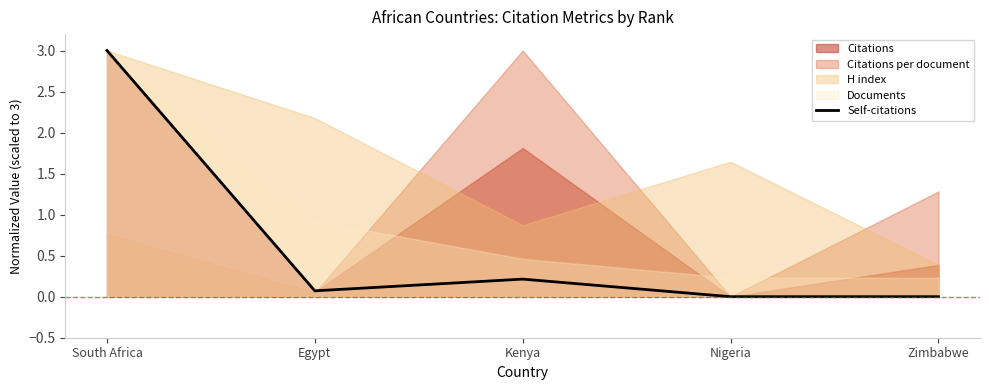

At which category does the chart reach its minimum across all series?

Nigeria